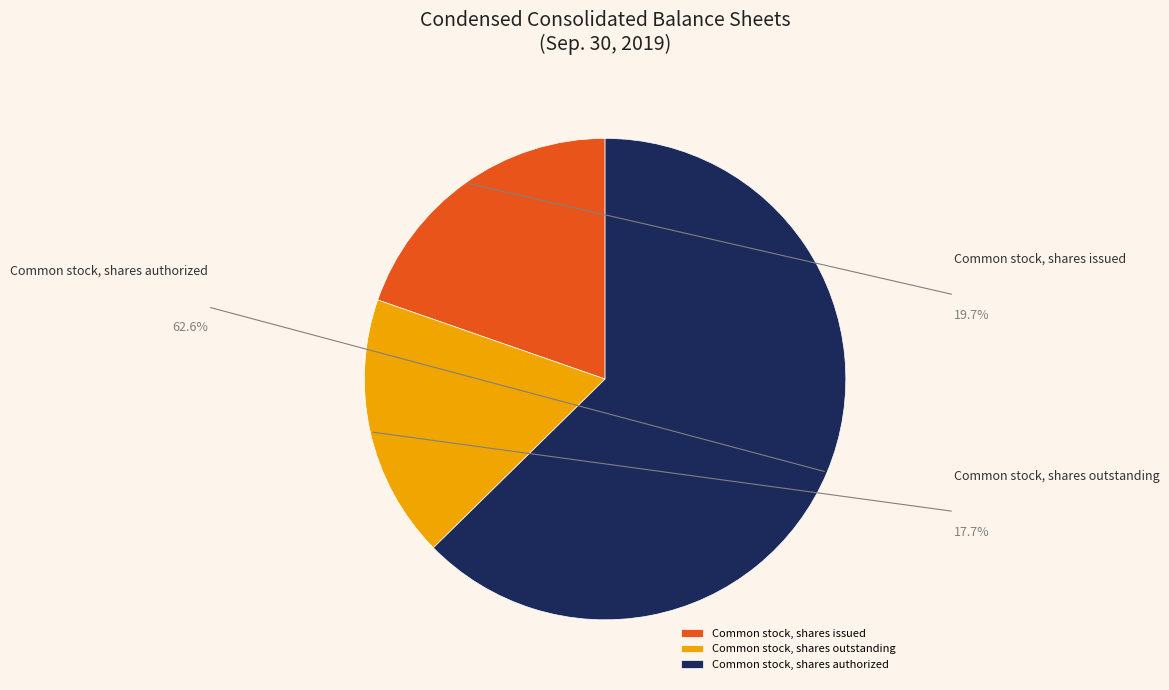

How many slices are in this pie chart?

3